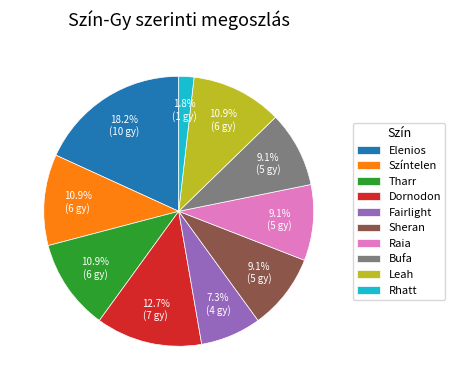

Is the sum of Leah and Bufa greater than half?

No